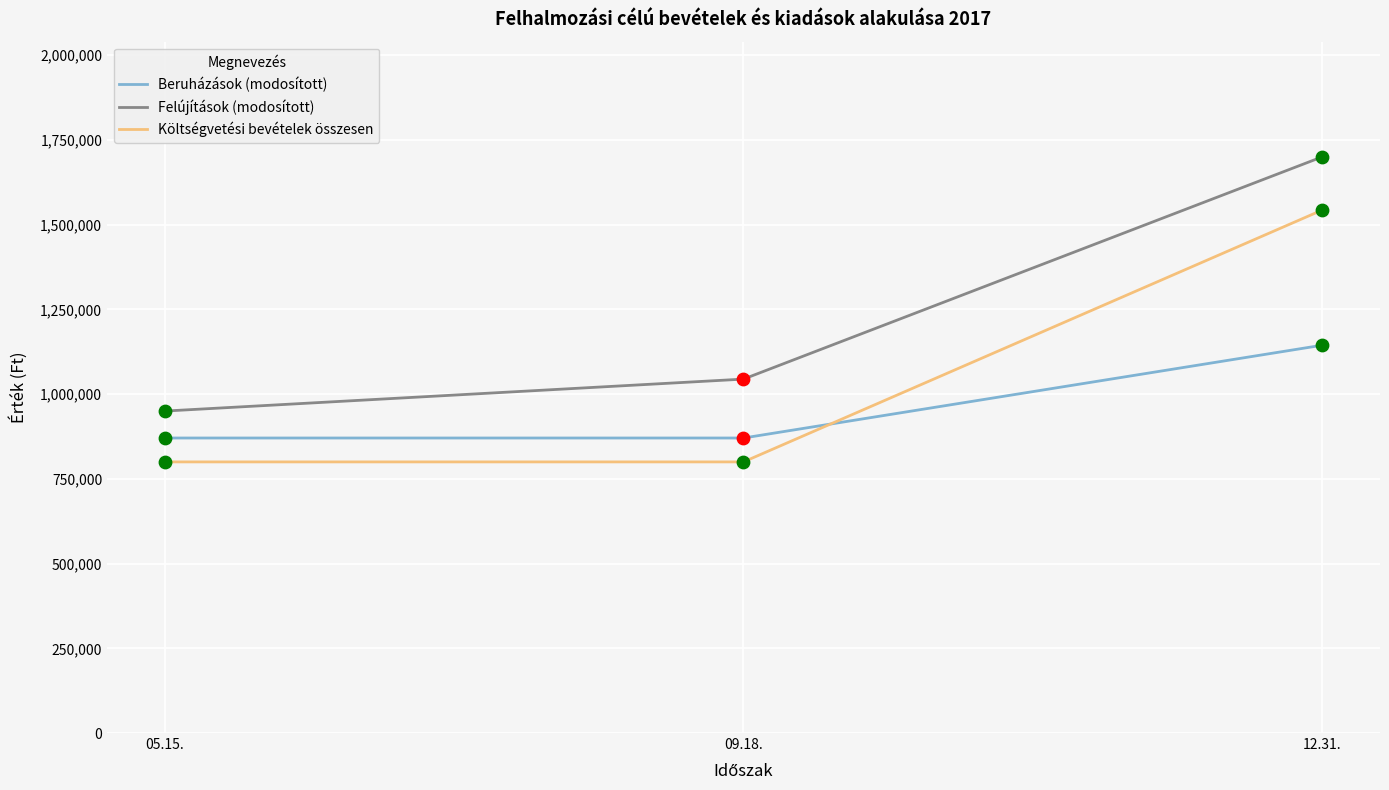

Between 09.18. and 12.31., which series saw the biggest shift?

Költségvetési bevételek összesen